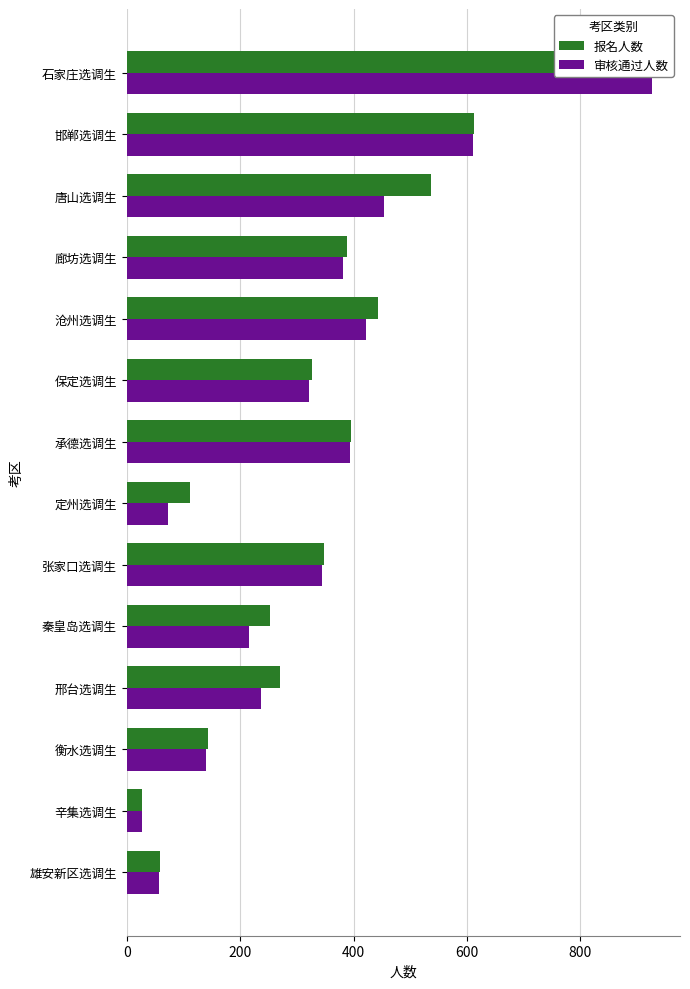

Reading right to left, transcribe all the data shown in this chart.

报名人数: 59	27	144	271	252	347	112	395	327	443	388	536	613	929
审核通过人数: 57	27	140	237	215	344	72	394	321	421	382	454	611	926